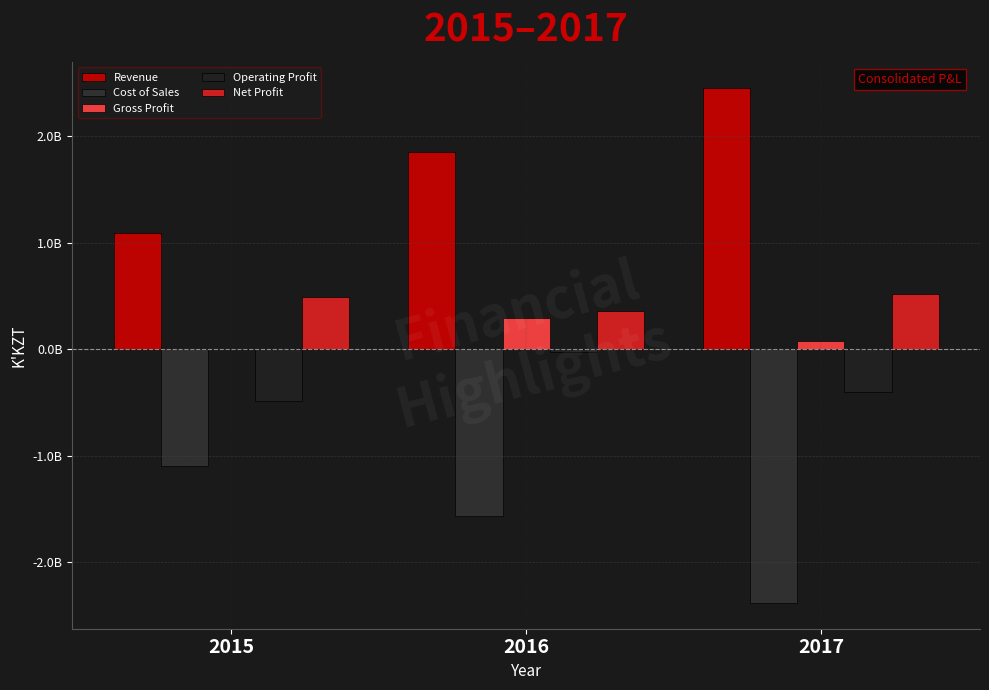

At which category does the chart reach its minimum across all series?

2017